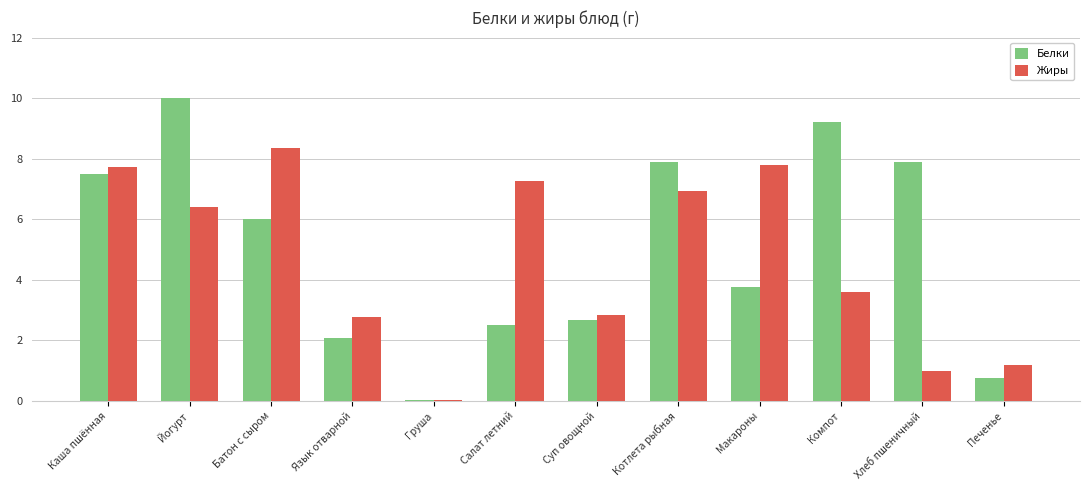

What value does the Белки series have at Йогурт?

10.0